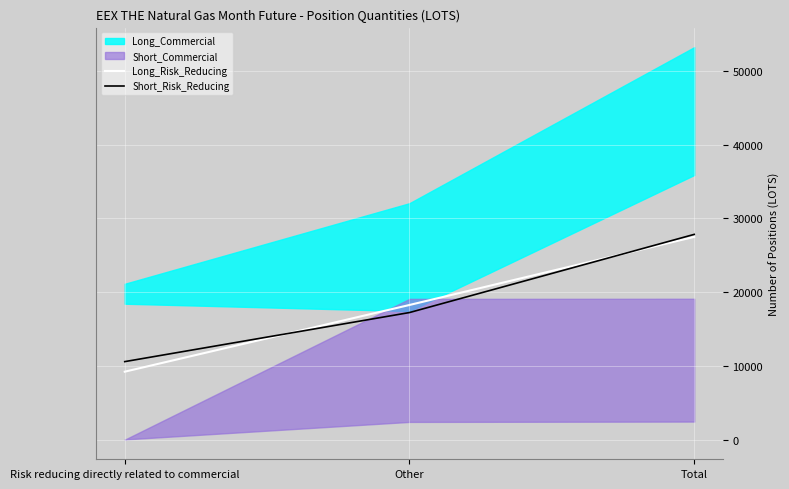

Rank the categories by Long_Risk_Reducing value from highest to lowest.

Total, Other, Risk reducing directly related to commercial